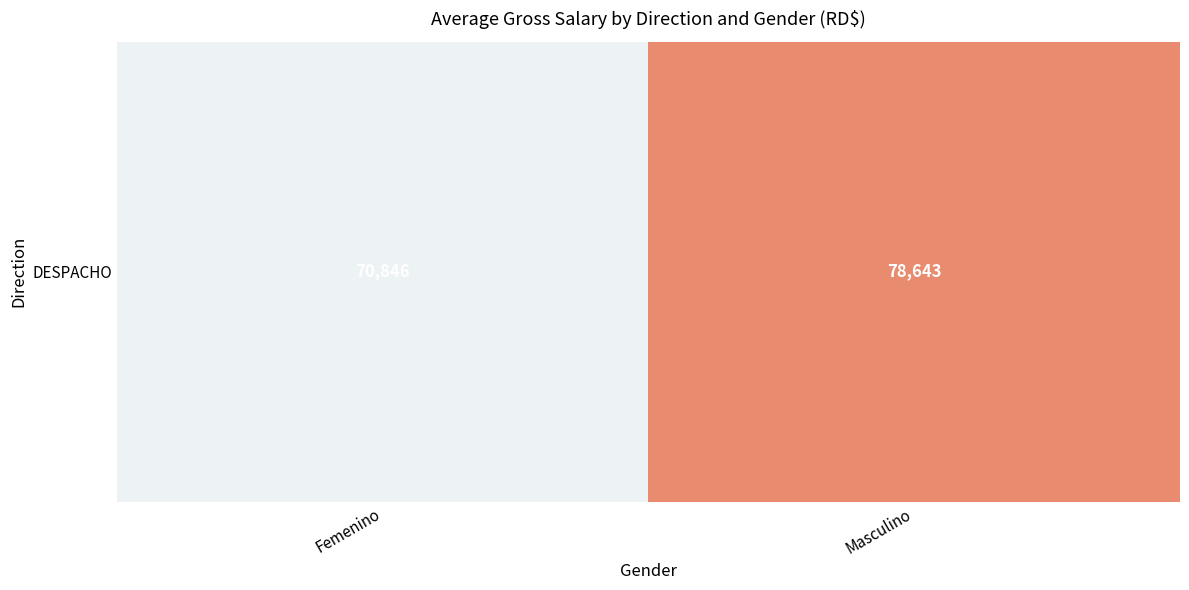

Reading left to right, list all the values displayed in this chart.

Femenino=70846.2	Masculino=78642.9